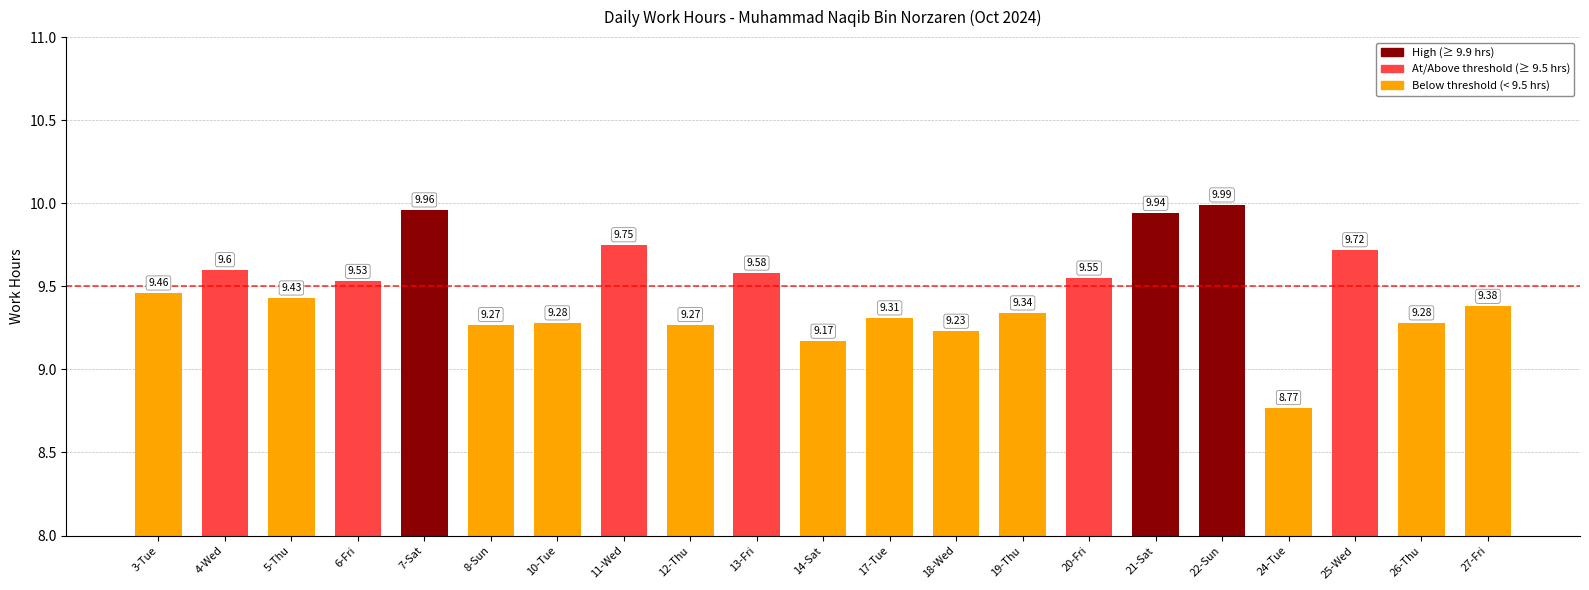

What is the difference between the values at 24-Tue and 12-Thu?

0.5